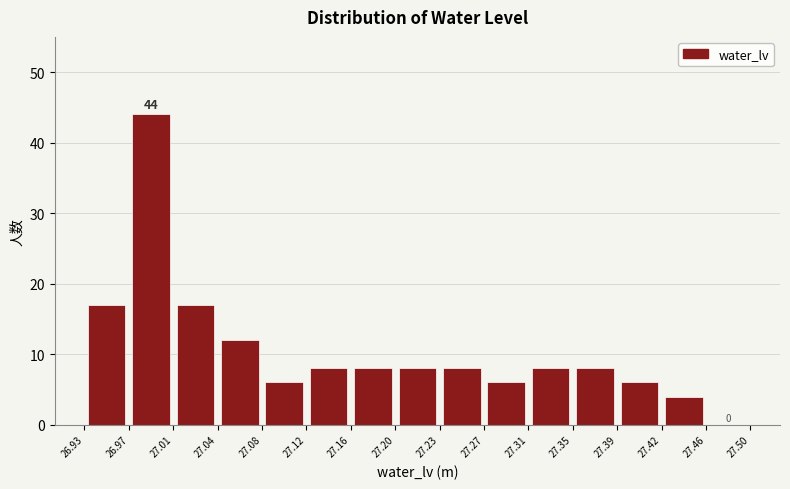

Over which range of the x-axis is the bar tallest?

26.97 to 27.01